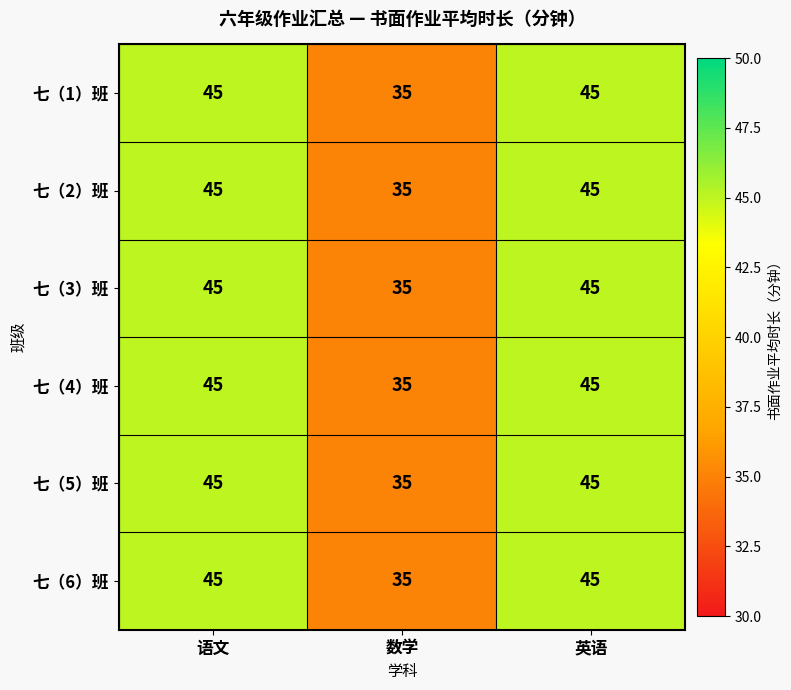

Reading left to right, list all the values displayed in this chart.

七（1）班: 45	35	45
七（2）班: 45	35	45
七（3）班: 45	35	45
七（4）班: 45	35	45
七（5）班: 45	35	45
七（6）班: 45	35	45